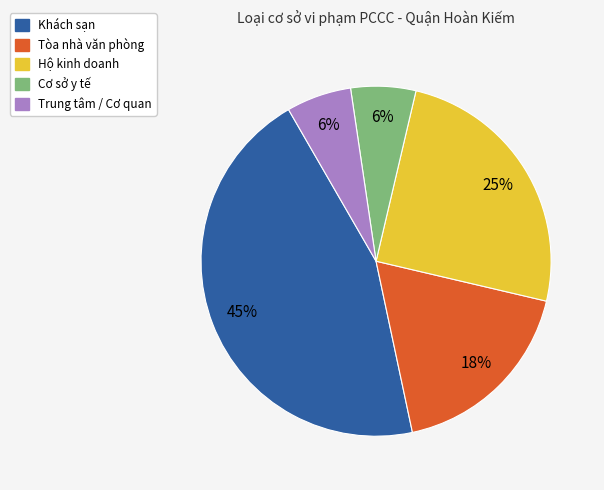

Which category has the biggest portion of the pie?

Khách sạn